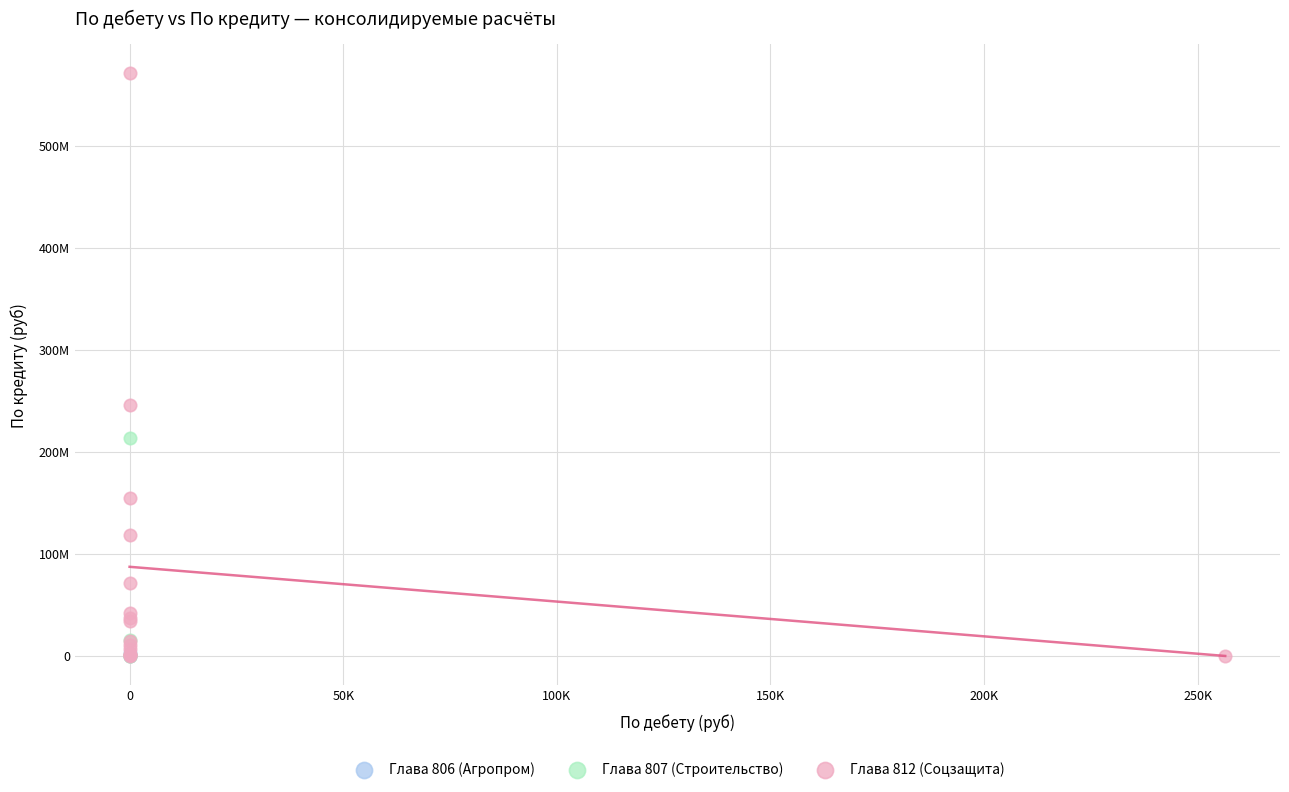

What are all the series names shown in the legend?

Глава 806 (Агропром), Глава 807 (Строительство), Глава 812 (Соцзащита)